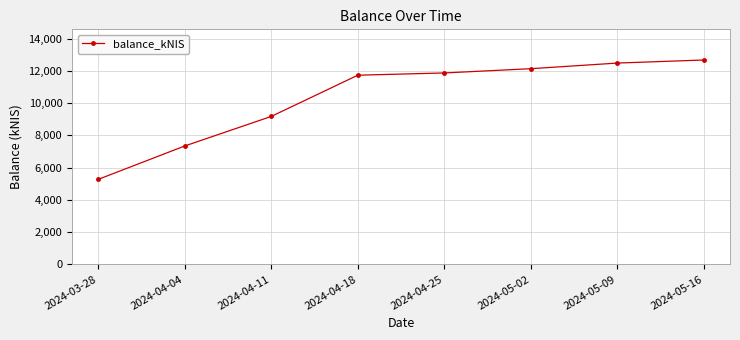

The value at 2024-05-02 is 3823.1. True or false?

False